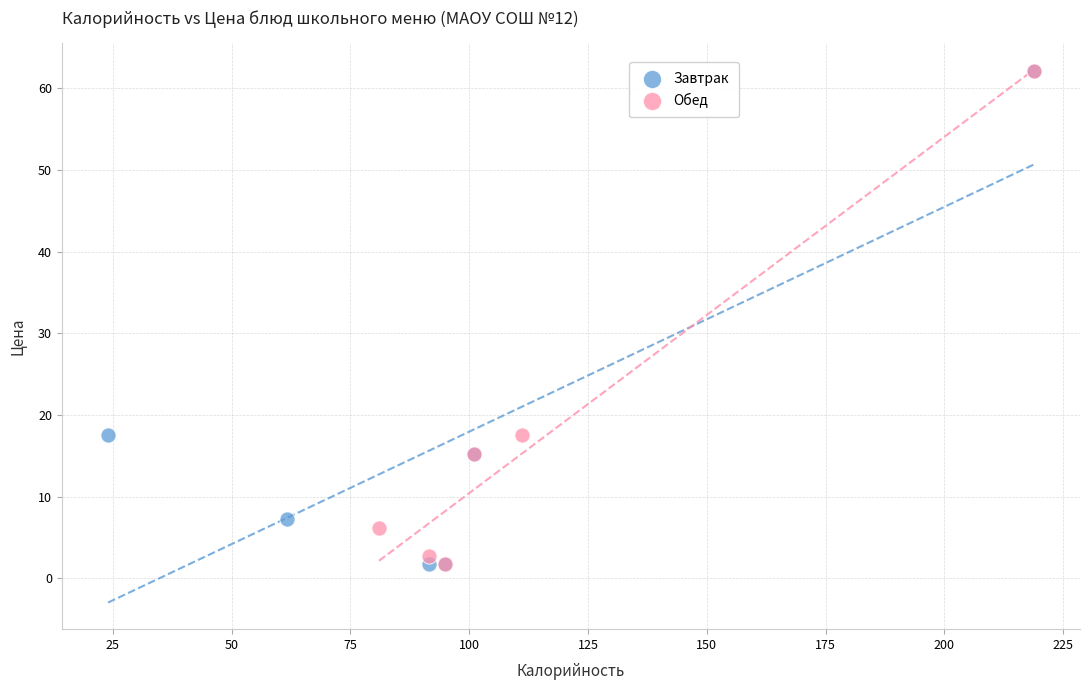

What are all the series names shown in the legend?

Завтрак, Обед